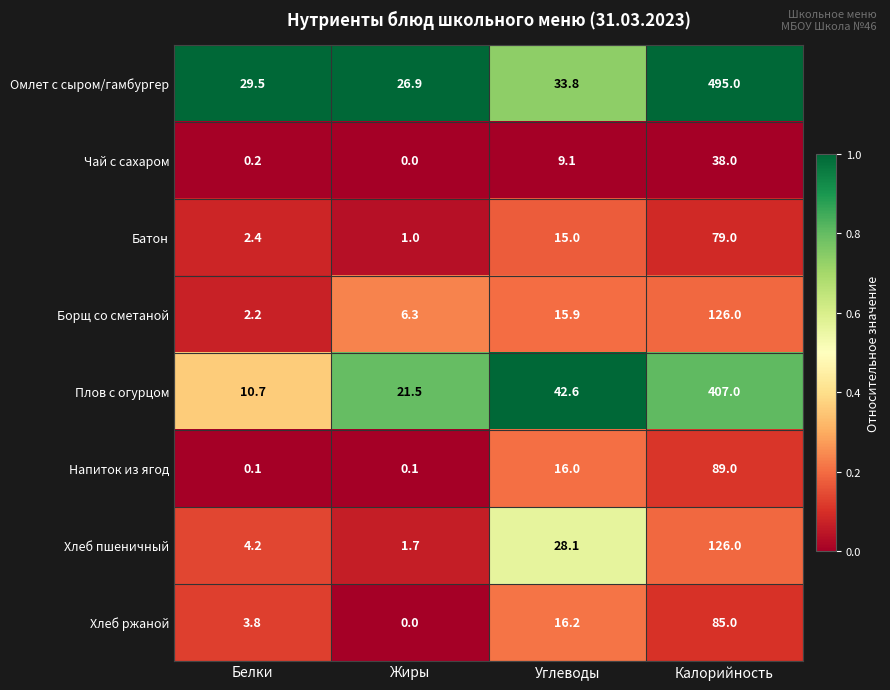

What is the difference between the Омлет с сыром/гамбургер values at Углеводы and Жиры?

6.9